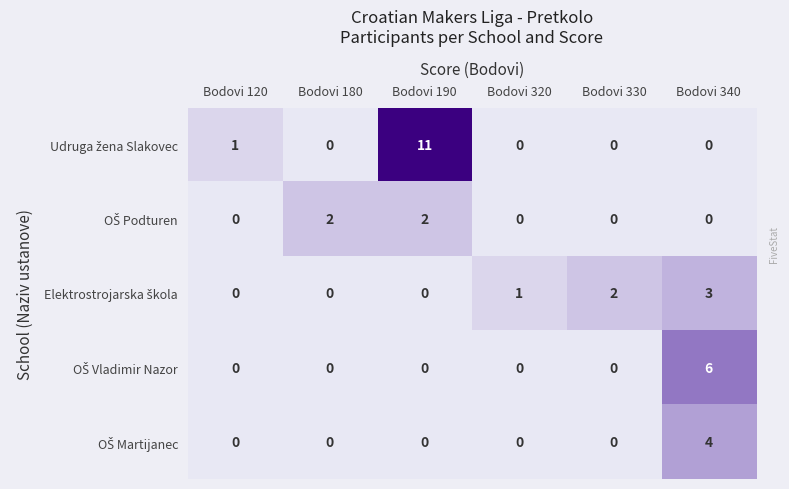

What is the total value across all series at Bodovi 340?

13